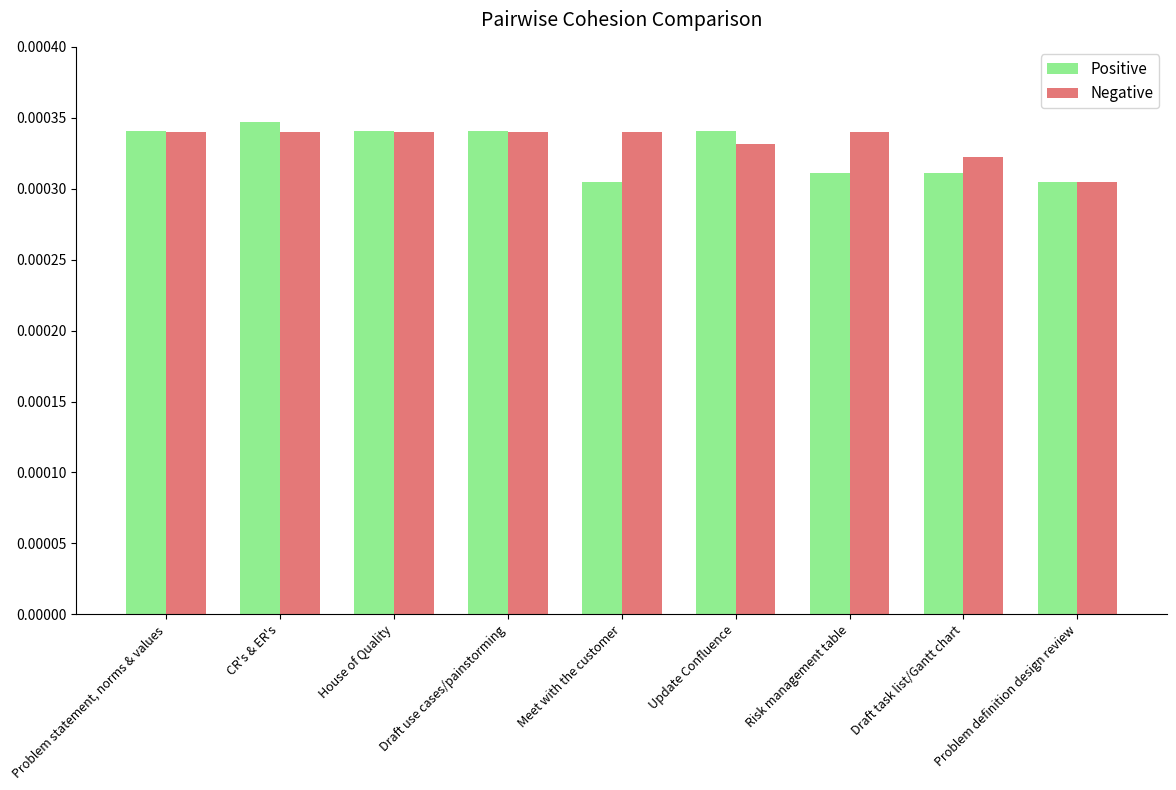

How many groups of bars are there?

9